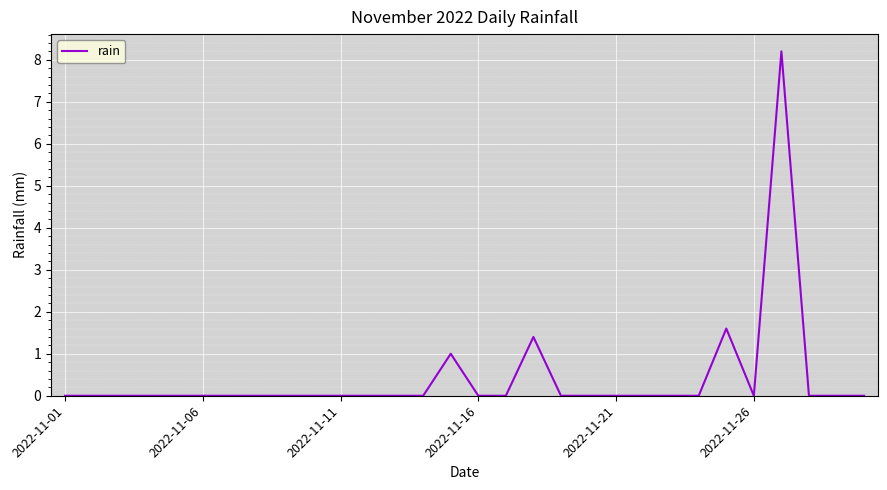

What is the greatest value displayed?

8.2